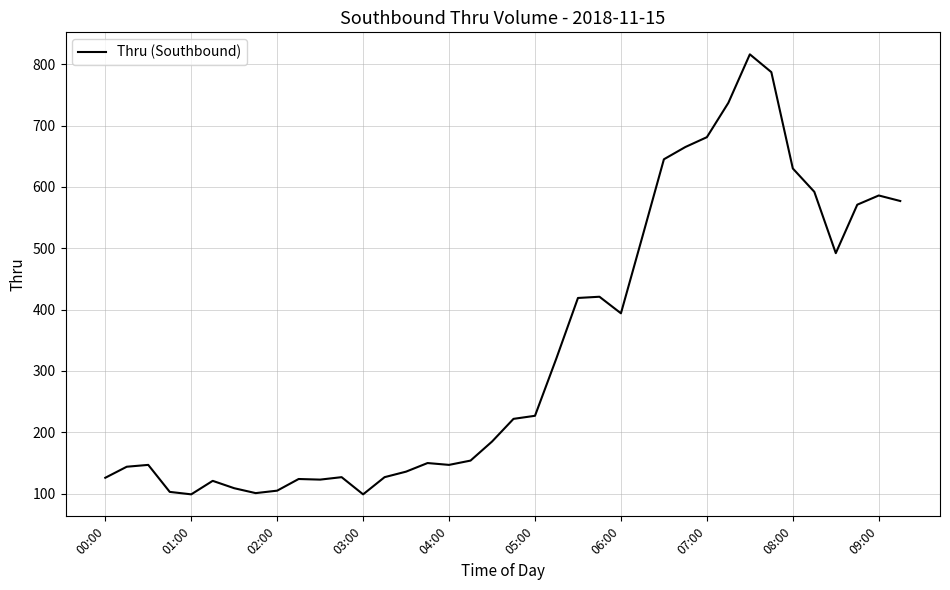

What is the smallest value displayed?

99